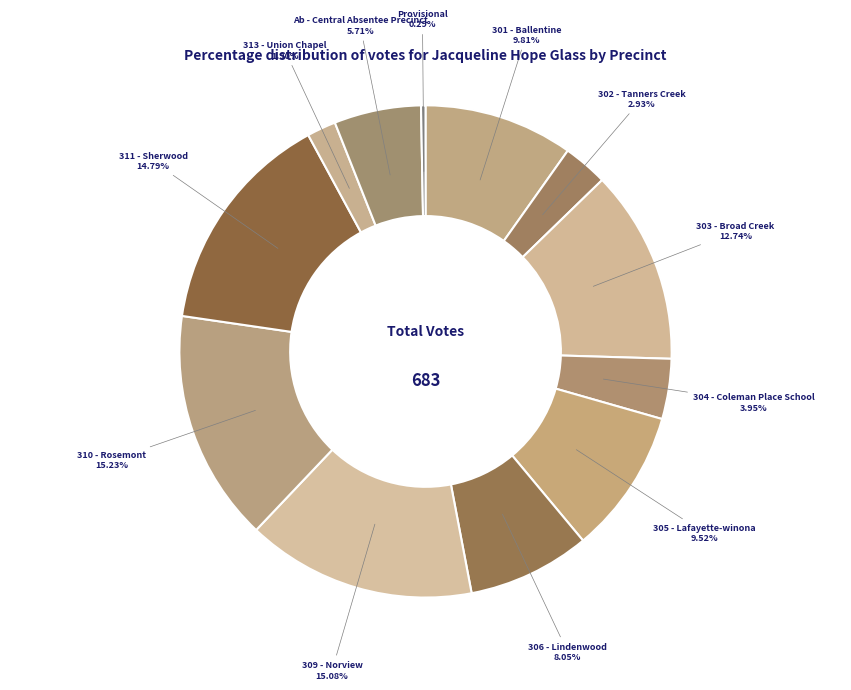

To the nearest percent, what is the difference between the largest and smallest slice percentages?

15%